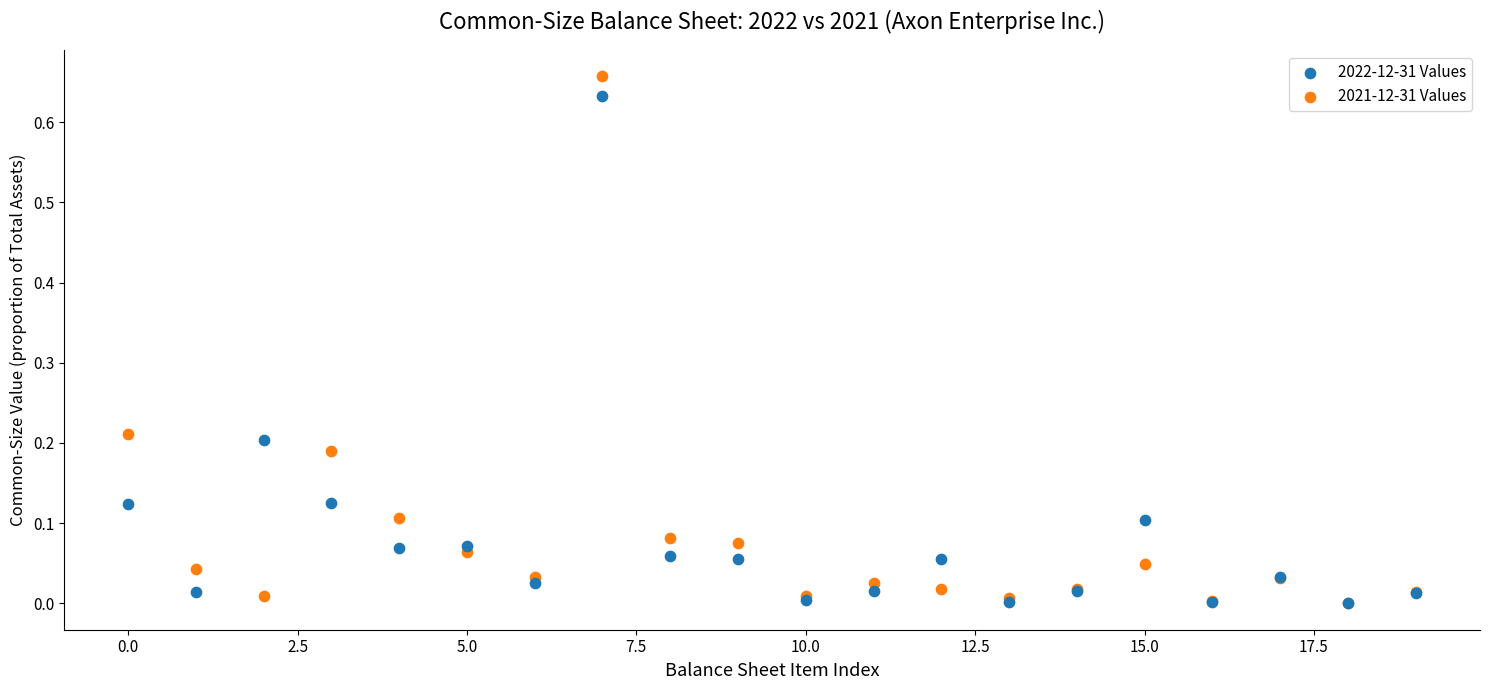

Which series has the largest Y range (max minus min)?

2021-12-31 Values